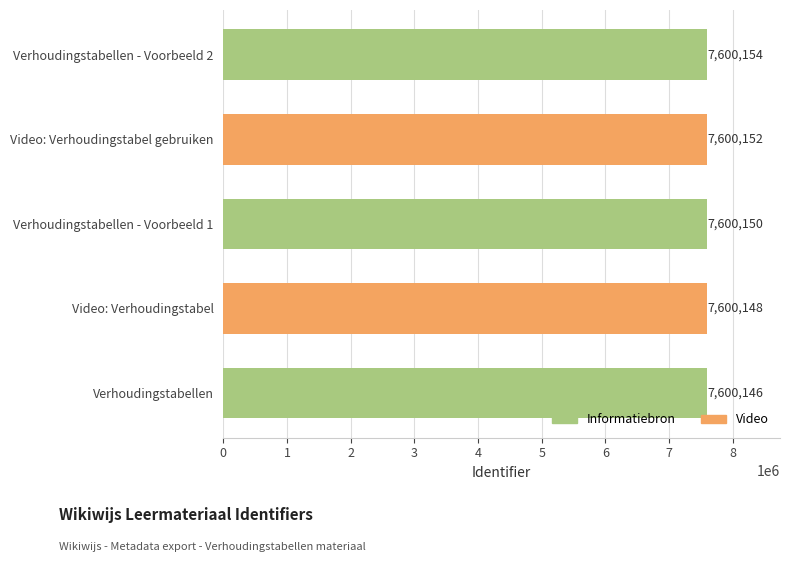

What is the label of the 4th bar from the top?

Video: Verhoudingstabel